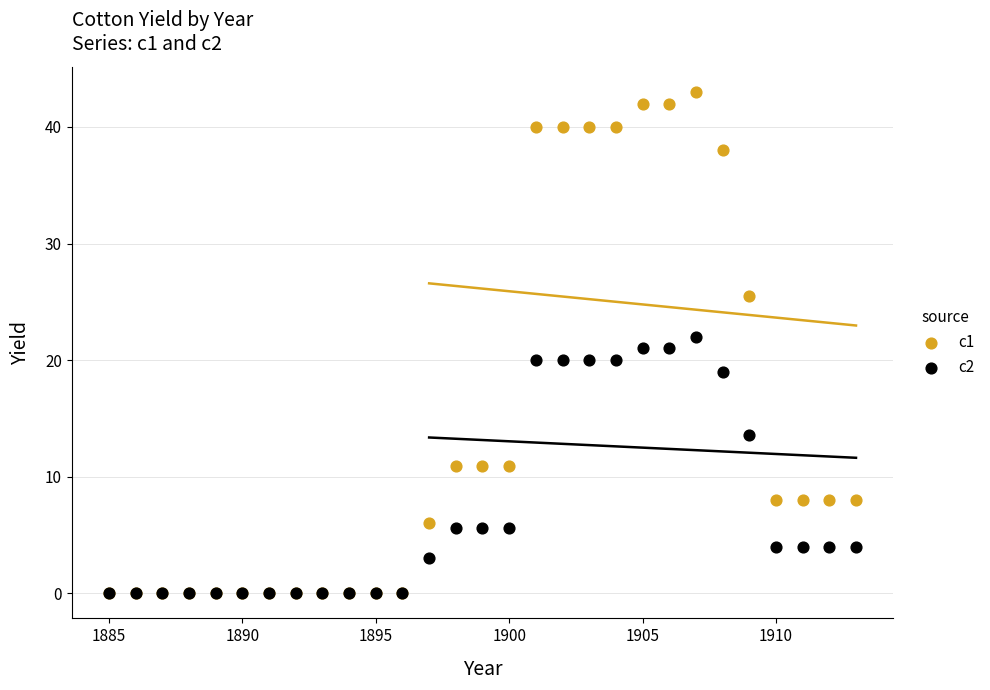

Which series contains the highest Y value?

c1